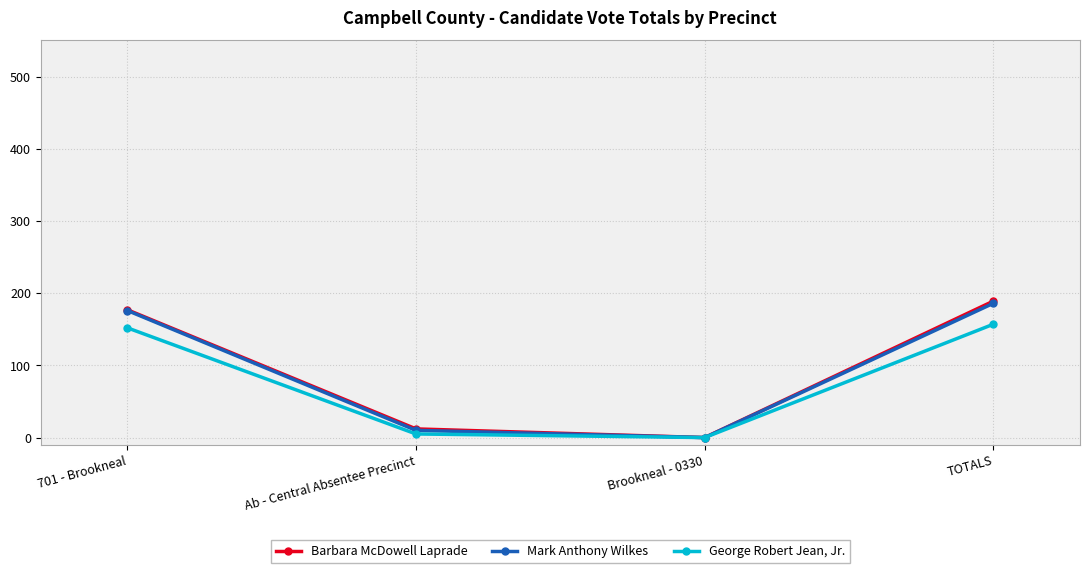

Which category has the lowest value across all series?

Brookneal - 0330